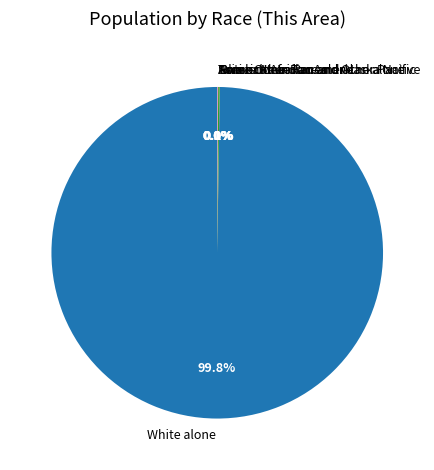

Is there any slice that represents more than half of the pie?

Yes